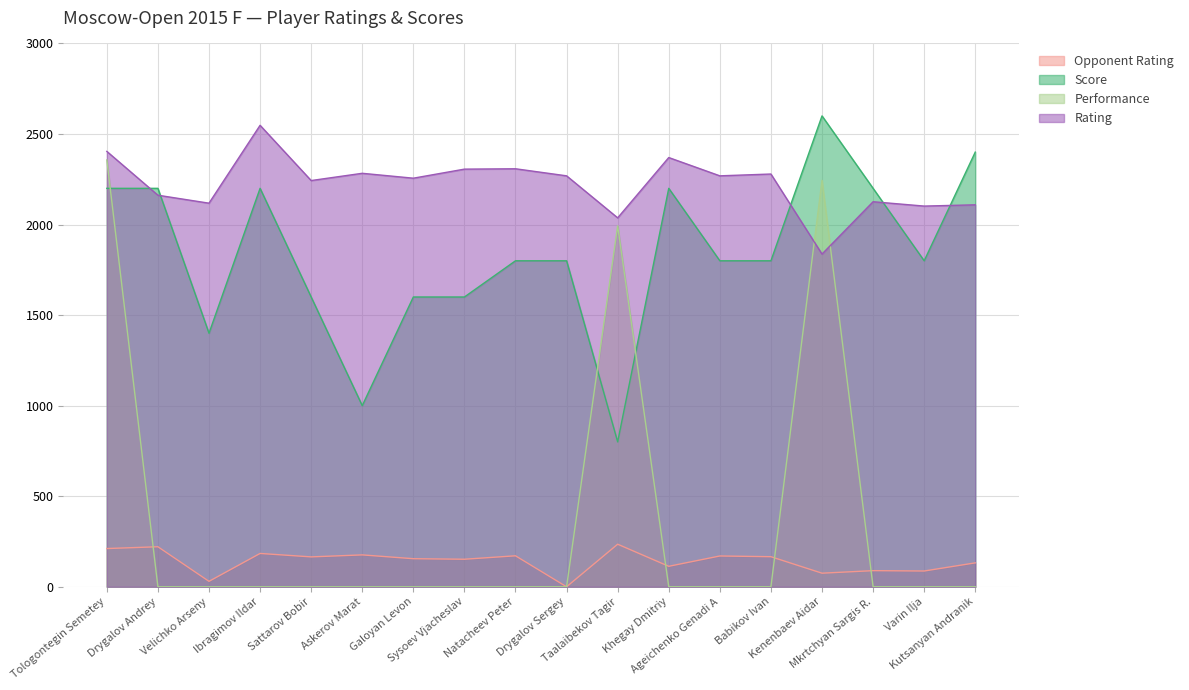

Which label corresponds to the smallest value in the chart?

Drygalov Andrey